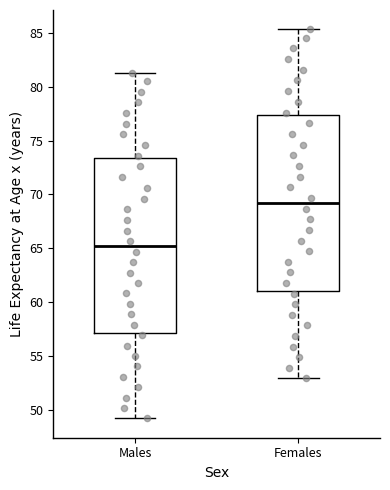

Where does the lower whisker of the box for Males end on the y-axis? The values are not printed on the chart, so give them approximately, as read against the axis.

49.0